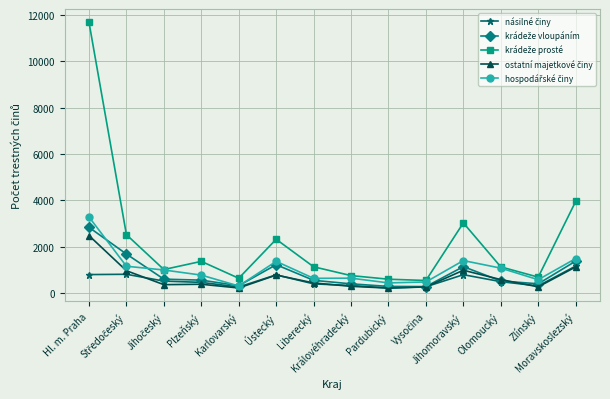

True or false: krádeže prosté and ostatní majetkové činy intersect in this chart.

False